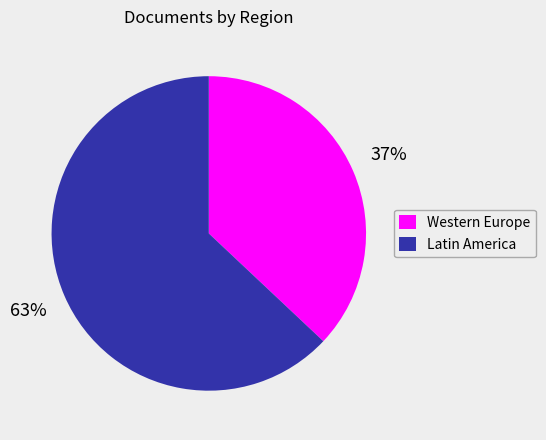

To the nearest percent, what is the average slice percentage?

50%